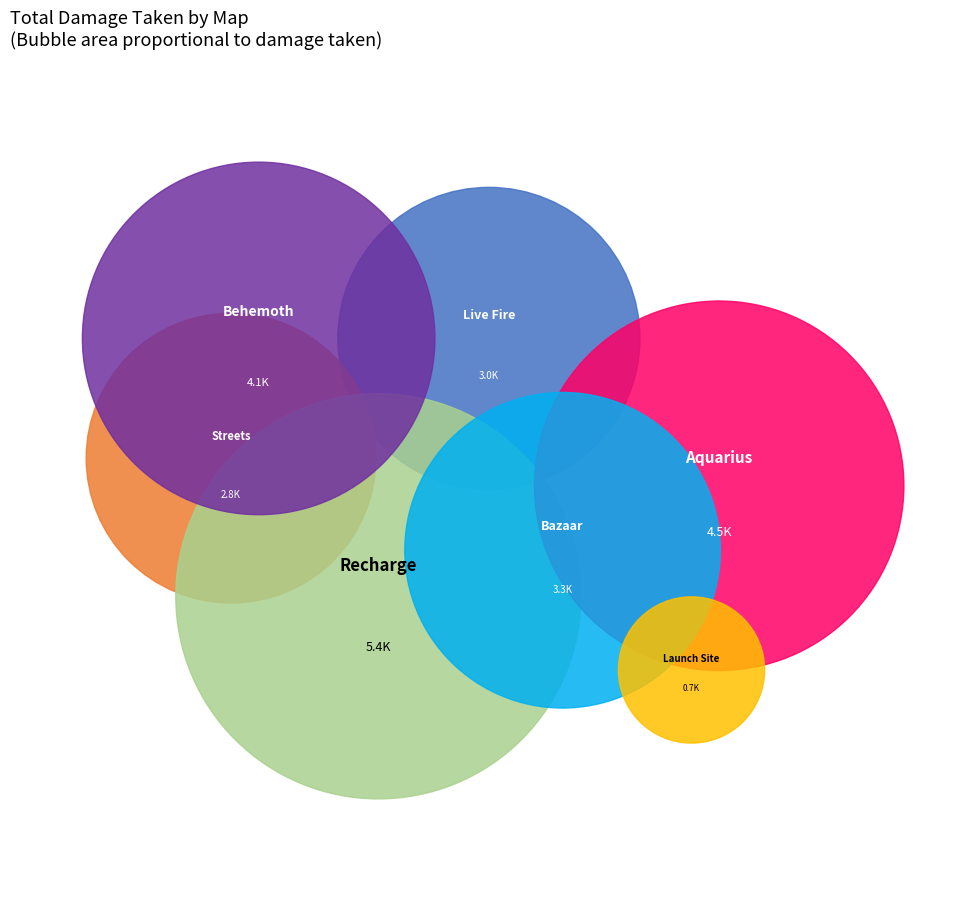

Combined, what portion of the pie is Streets and Live Fire?

24.3%